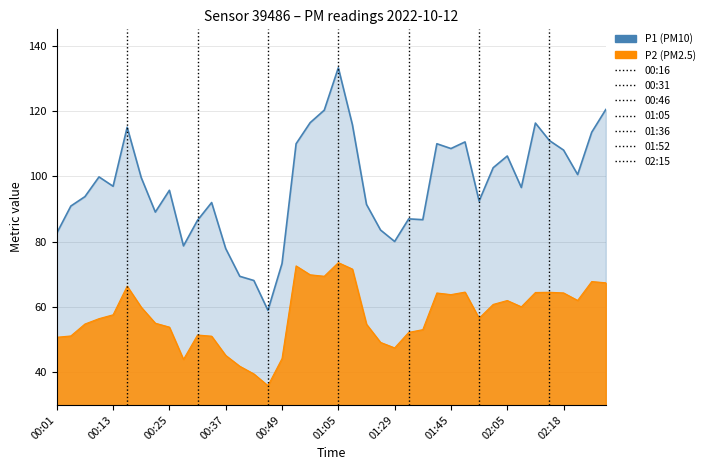

Which series has the largest total across all categories?

P1